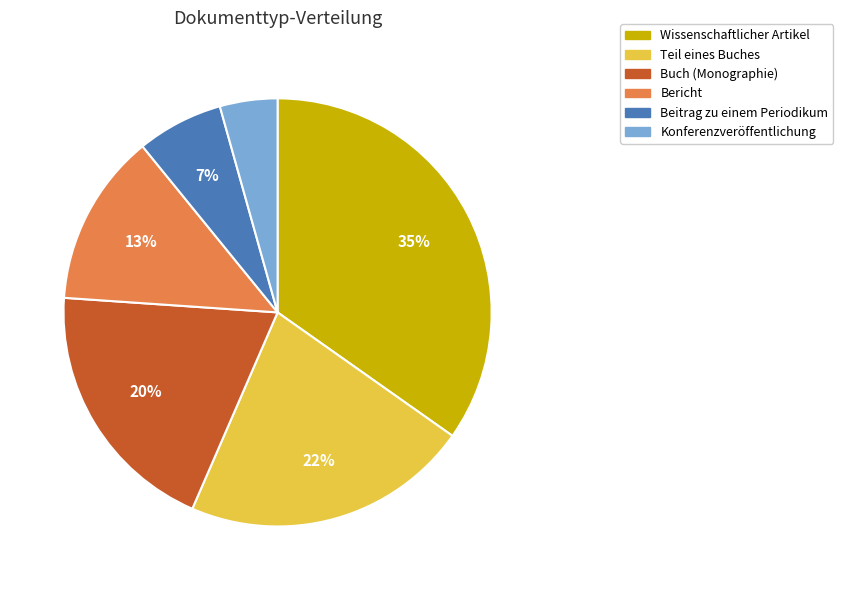

The Beitrag zu einem Periodikum slice represents 19% of the pie. True or false?

False